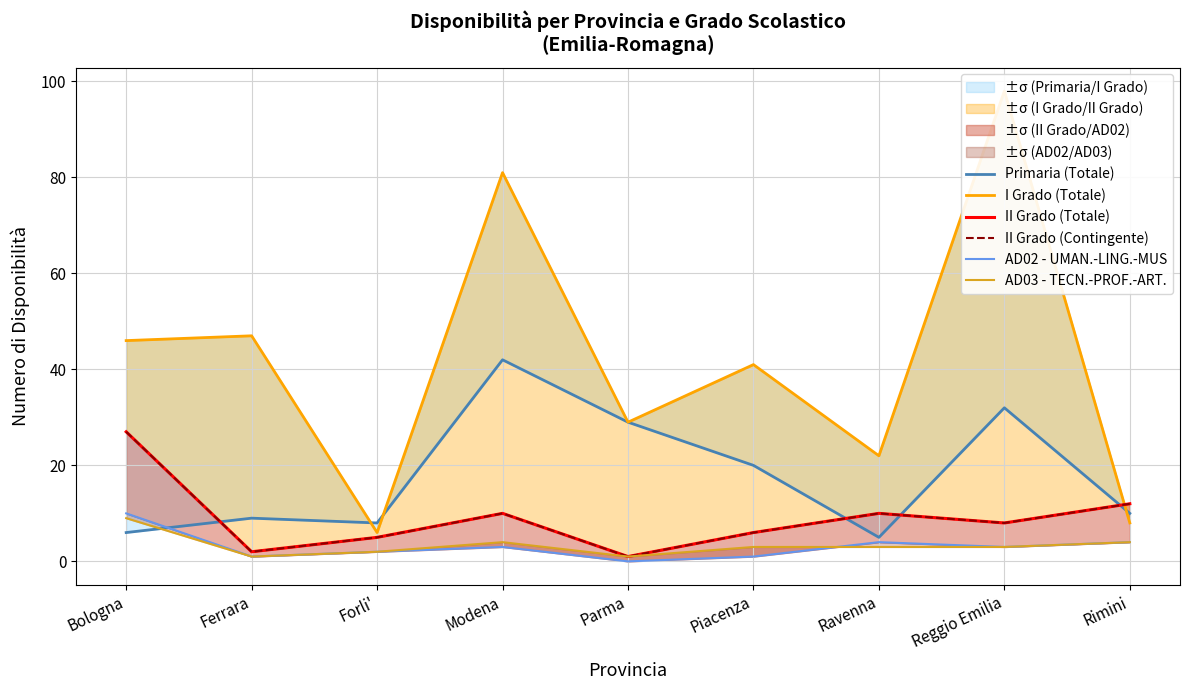

True or false: AD02 - UMAN.-LING.-MUS and Primaria (Totale) cross at least once.

True